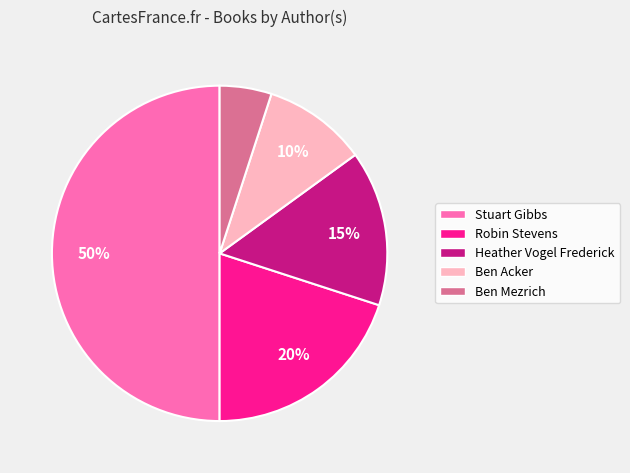

To the nearest percent, what is the difference between the largest and smallest slice percentages?

45%